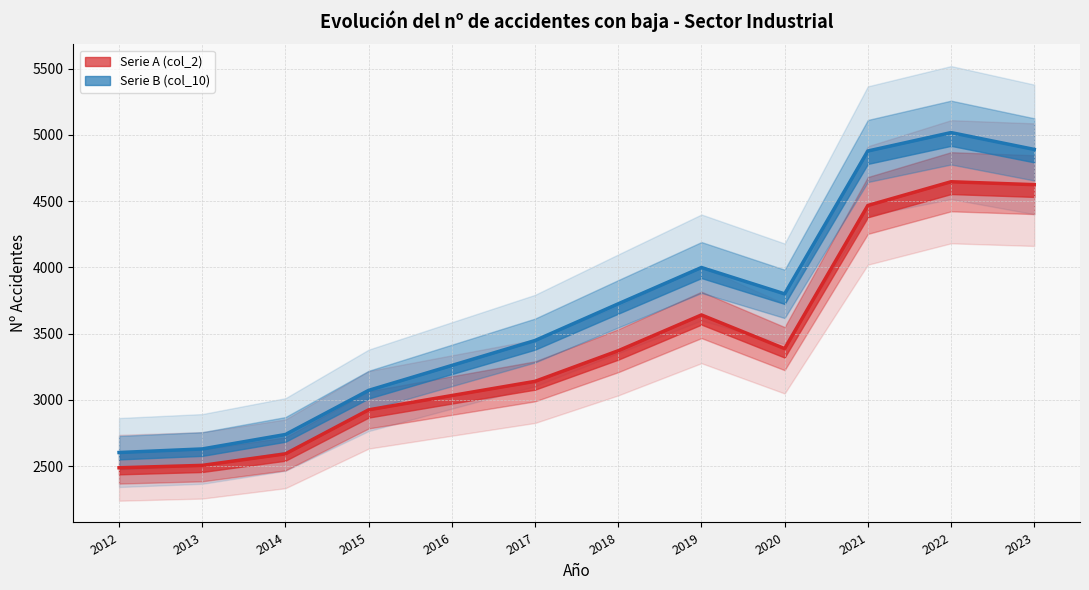

True or false: Serie B (col_10) has a value of 3999 at 2019.

True